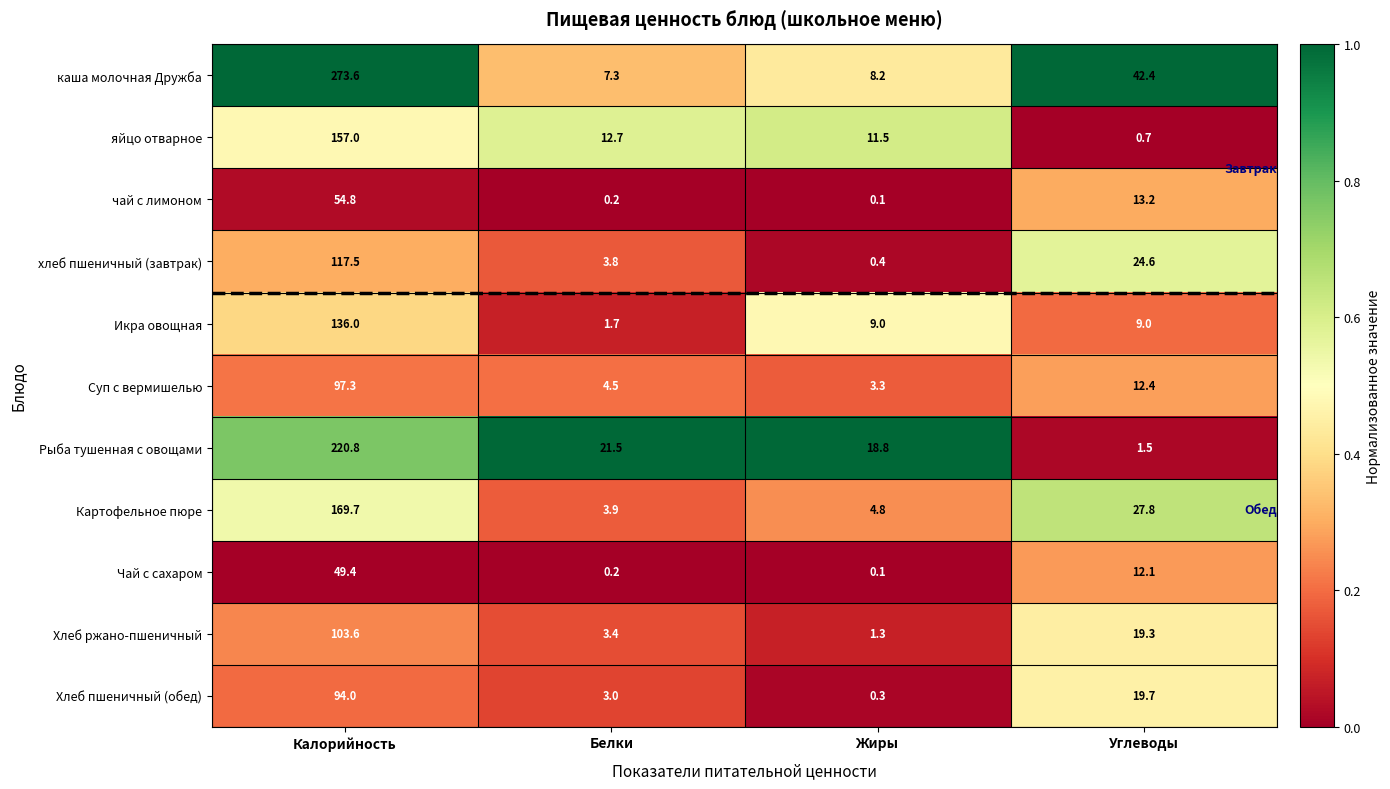

Which series changed the most between Белки and Углеводы?

каша молочная Дружба